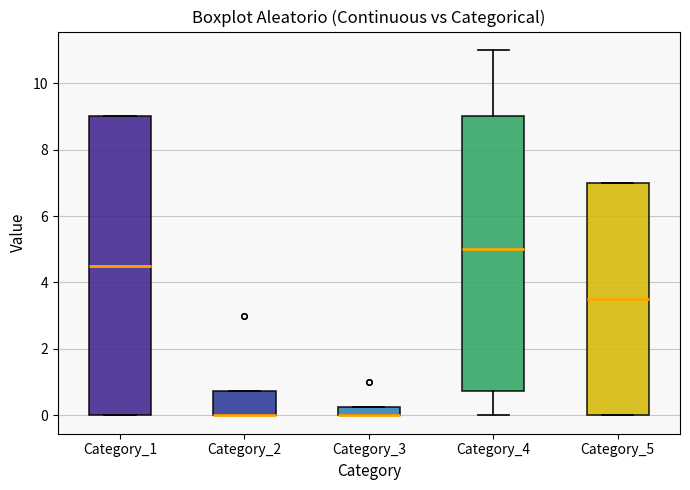

Where does the median line of the box for Category_4 sit on the y-axis? The values are not printed on the chart, so give them approximately, as read against the axis.

5.0